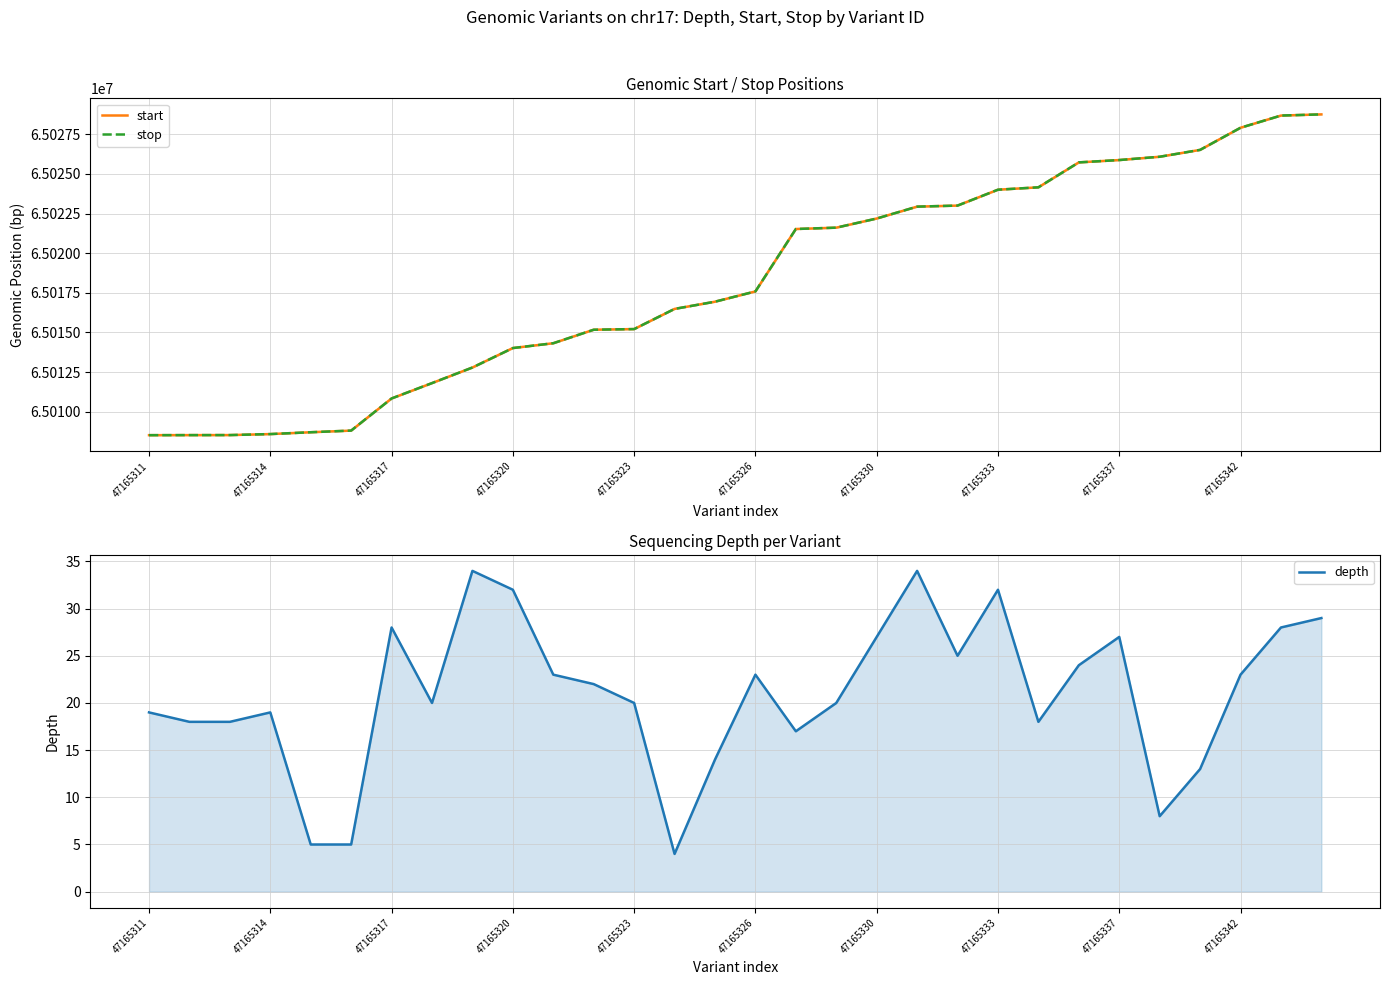

What is the difference between the maximum and minimum values in the start series?

20231